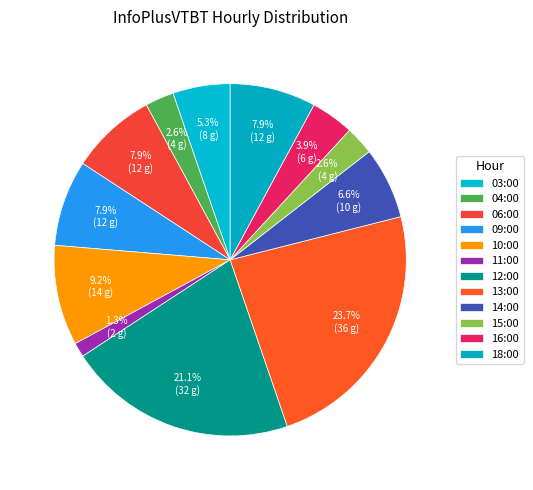

Which has a higher value, 06:00 or 10:00?

10:00